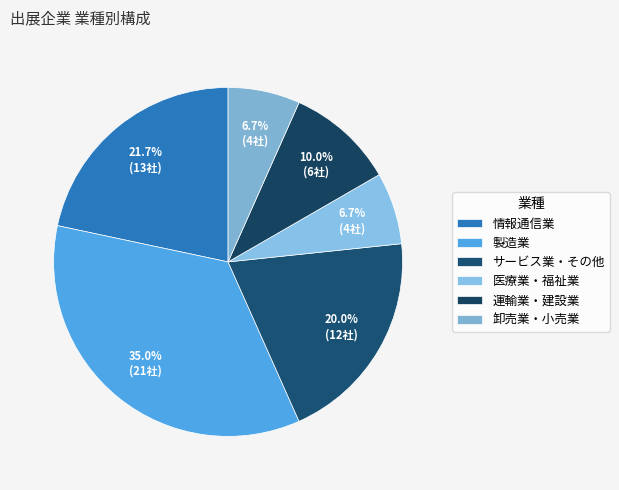

True or false: 卸売業・小売業 accounts for 7% of the total.

True